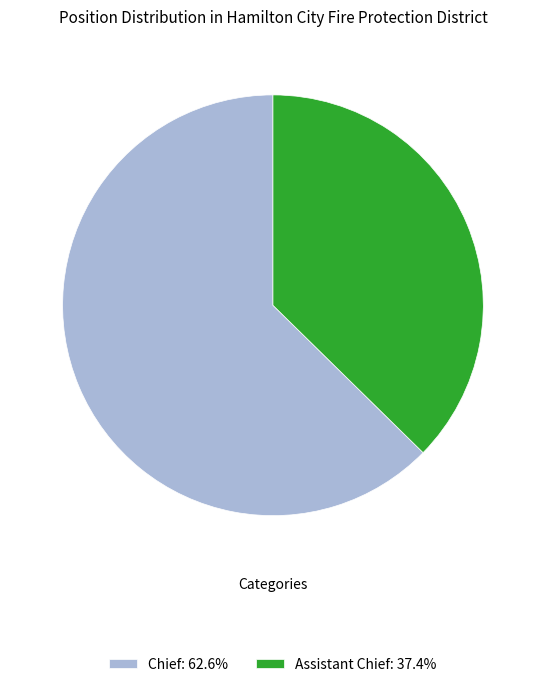

The Chief slice represents 50% of the pie. True or false?

False